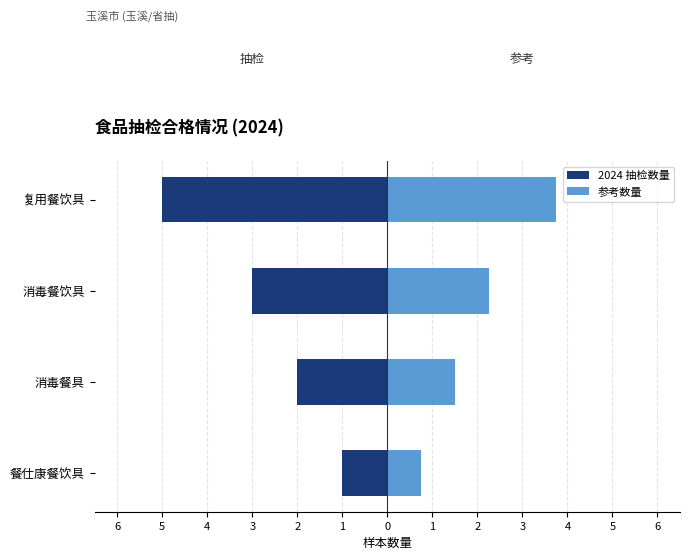

Count the 2024 抽检数量 values in the range -3 to -1.

3